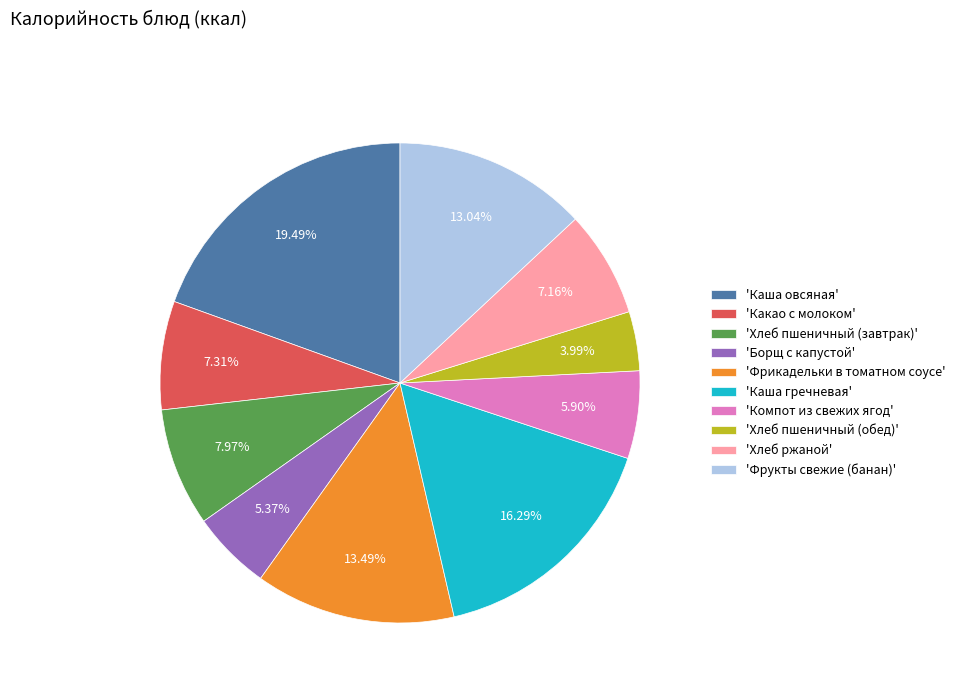

Is there any slice that represents more than half of the pie?

No